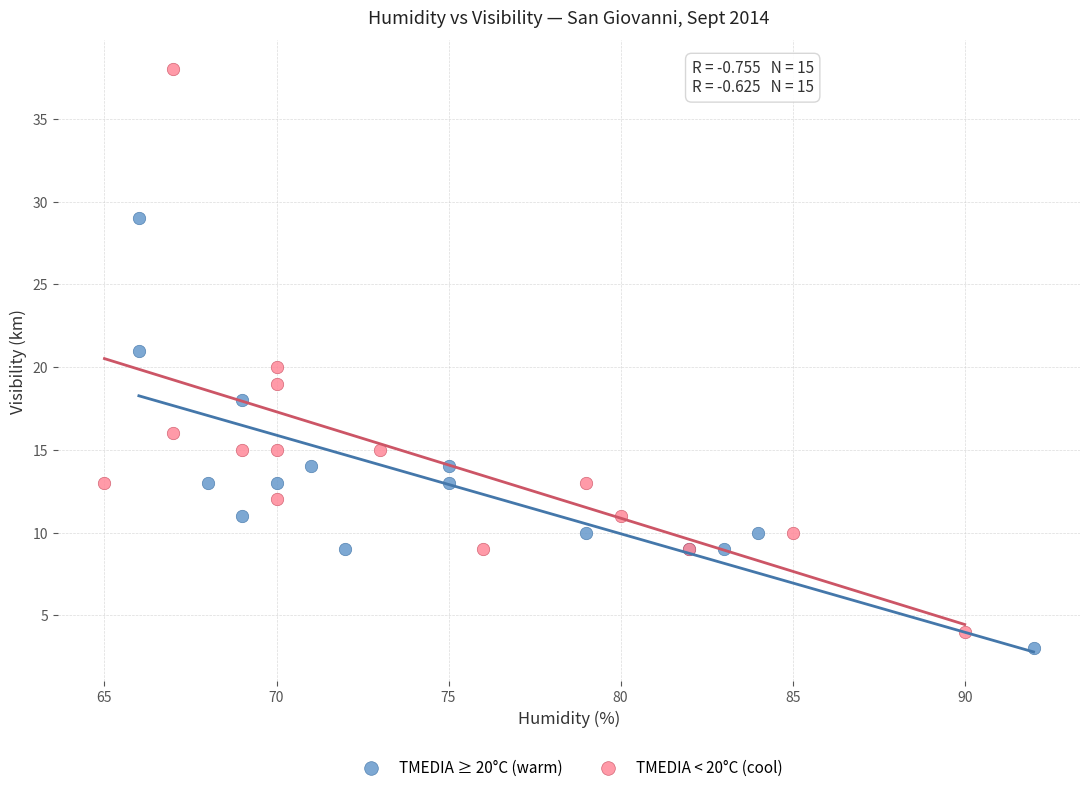

Which series reaches the maximum Y coordinate?

TMEDIA < 20°C (cool)